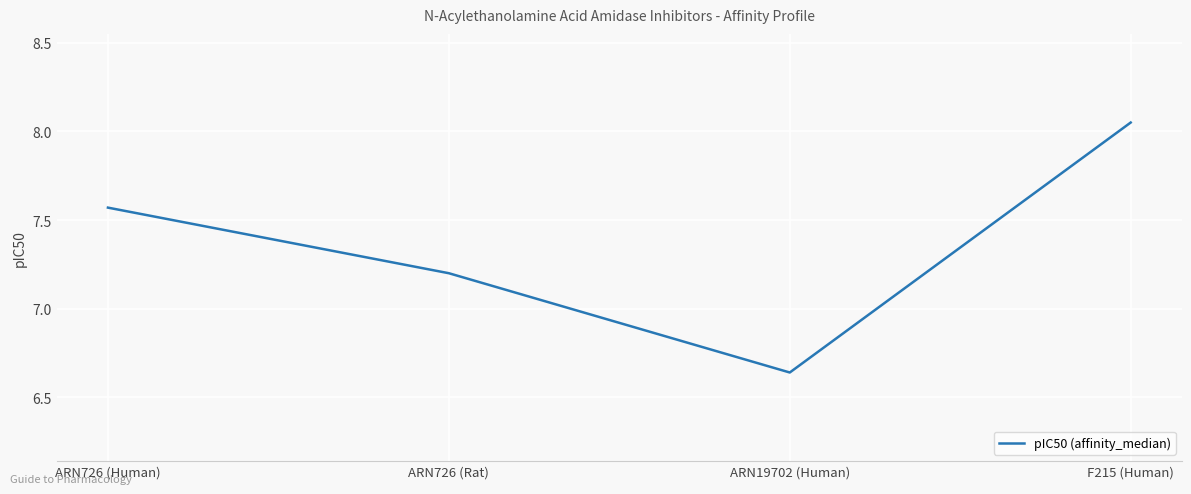

What is the sum of the values at ARN726 (Human) and F215 (Human)?

15.6